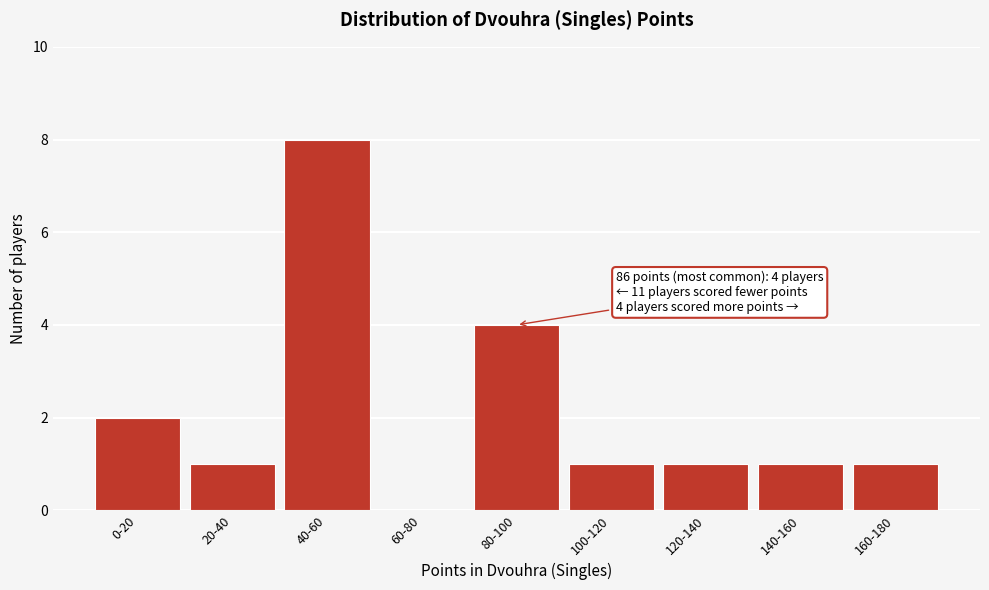

Reading right to left, what are all the values shown in this chart?

160-180=1	140-160=1	120-140=1	100-120=1	80-100=4	60-80=0	40-60=8	20-40=1	0-20=2